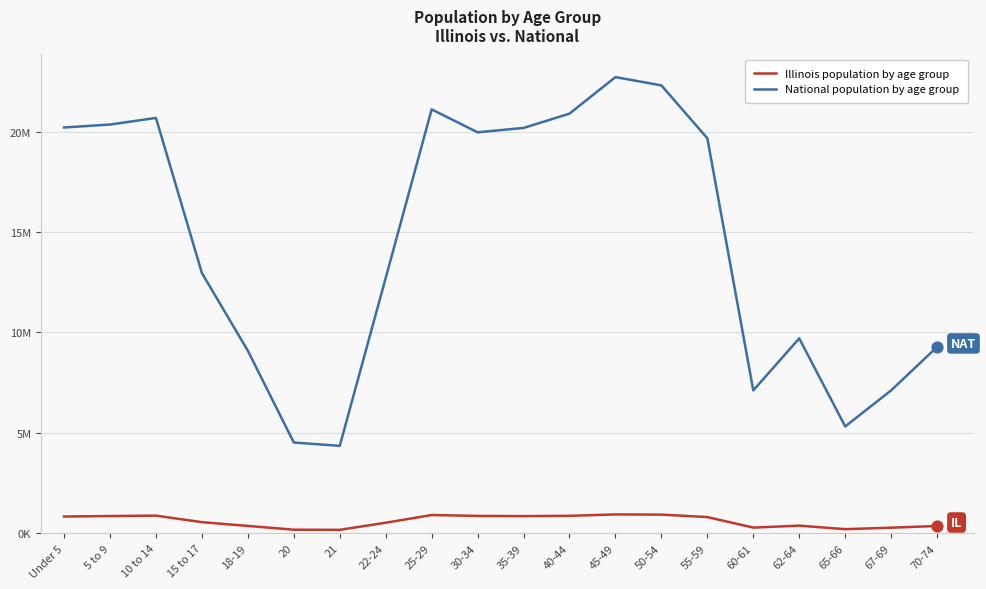

What is the total value across all series at 35-39?

21035432